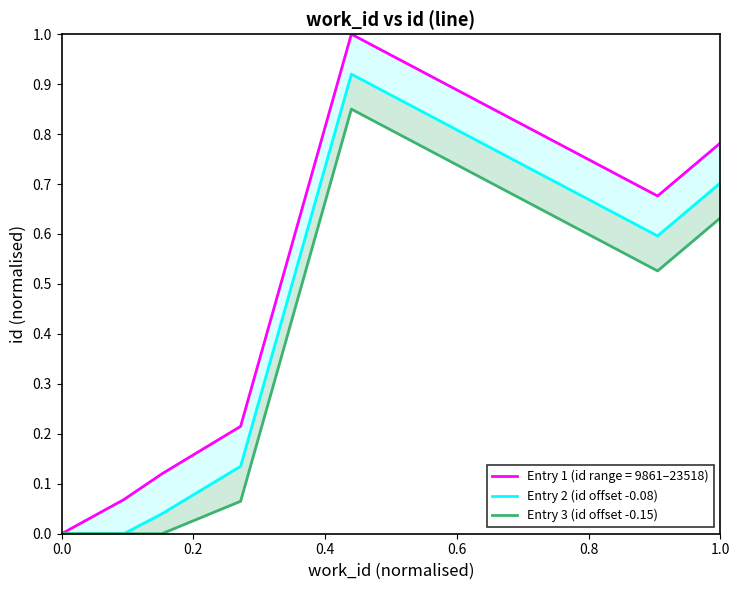

Which series has the widest spread of values?

Entry 2 (id offset -0.08)